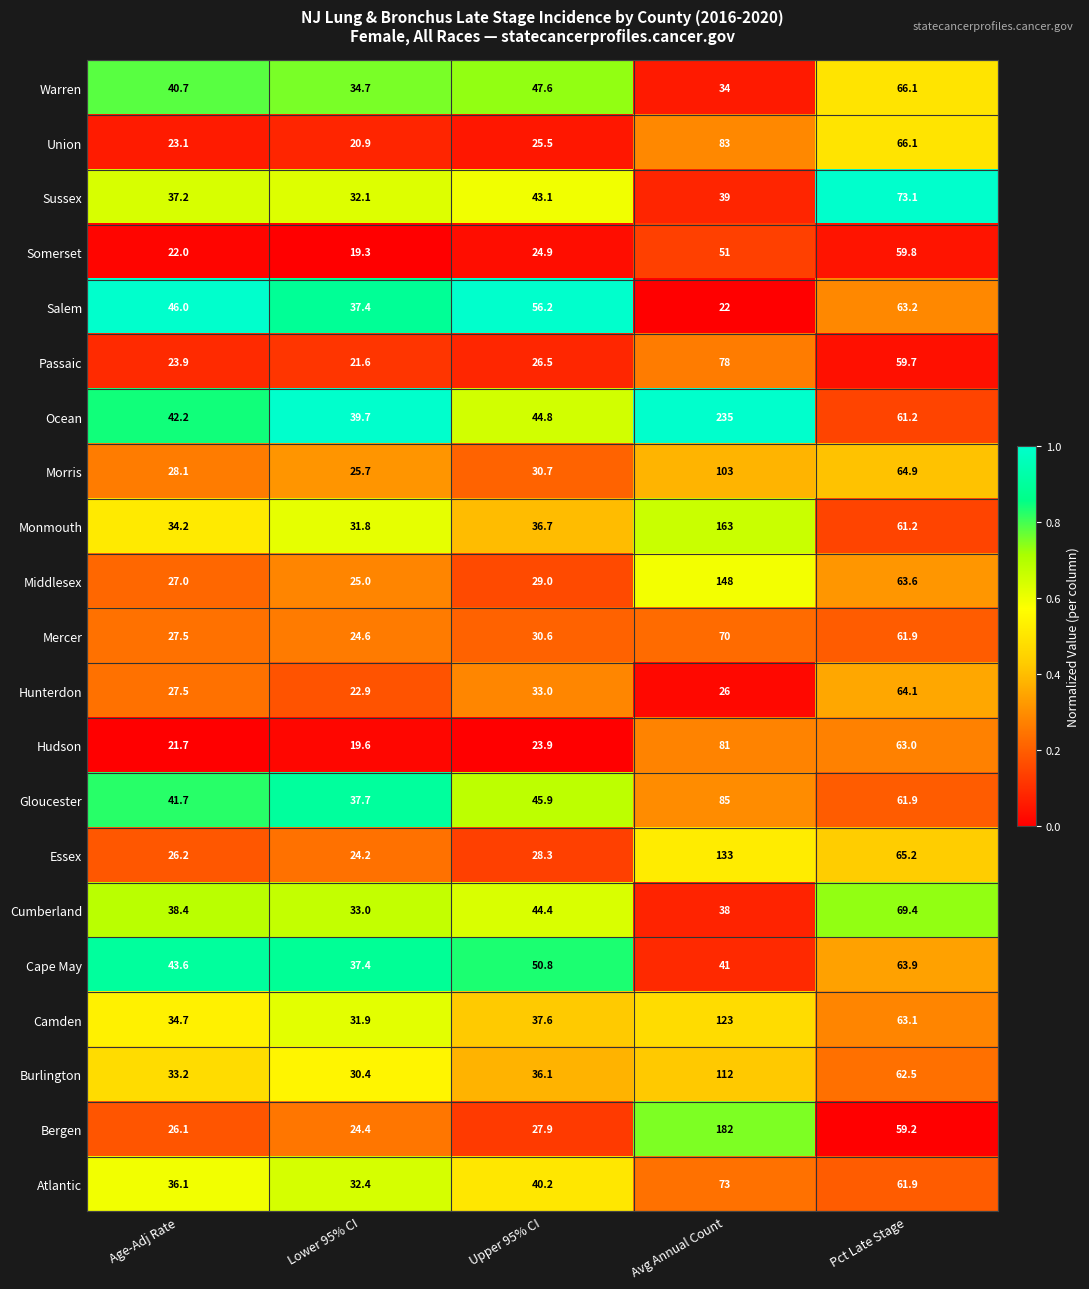

Is the value of Hudson at Pct Late Stage greater than the value of Warren at Age-Adj Rate?

Yes